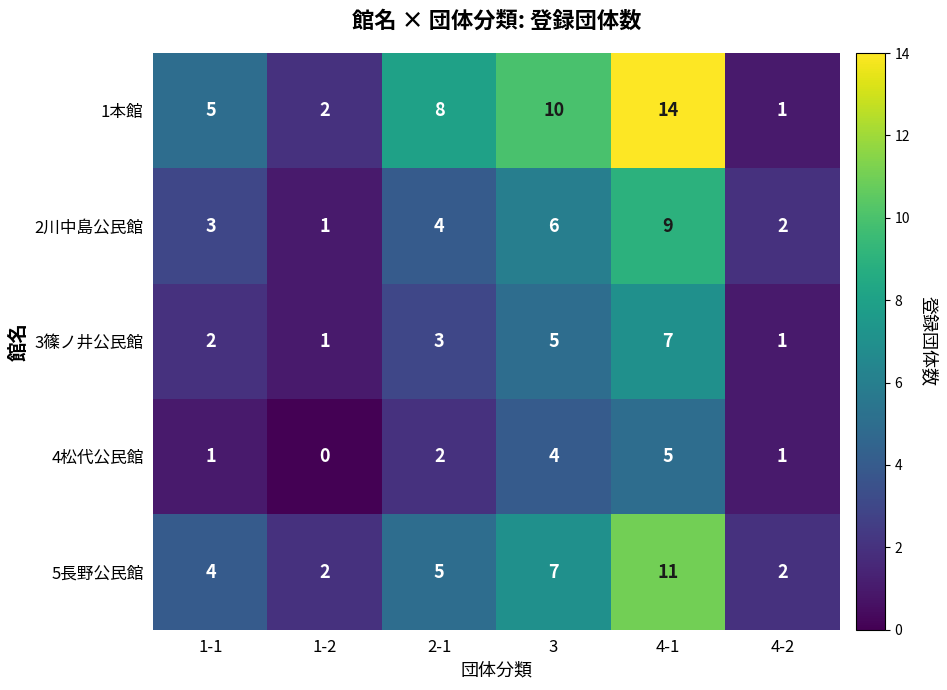

At which category is the sum across all series the highest?

4-1